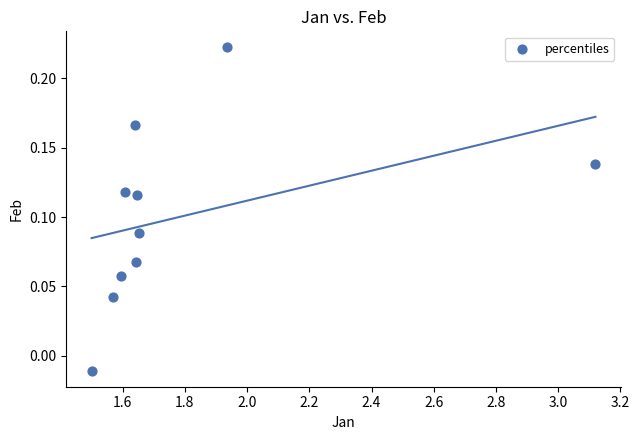

What is the average X value?

1.8